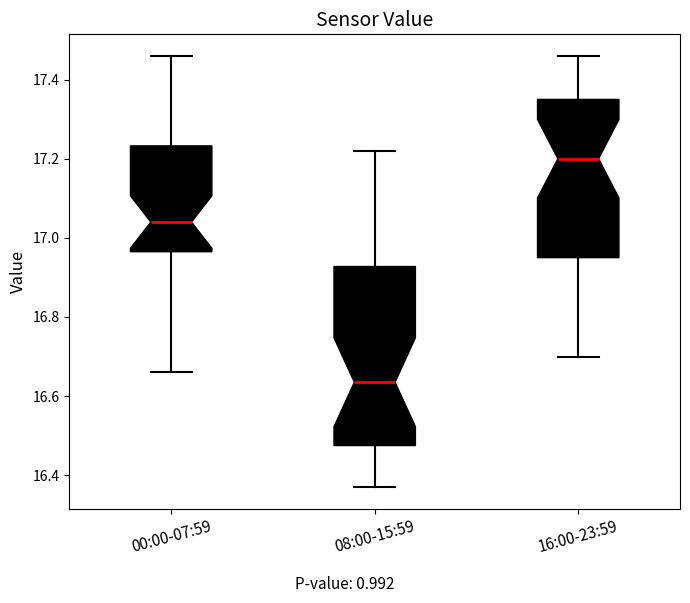

Where does the median line of the box for 16:00-23:59 sit on the y-axis? The values are not printed on the chart, so give them approximately, as read against the axis.

17.20